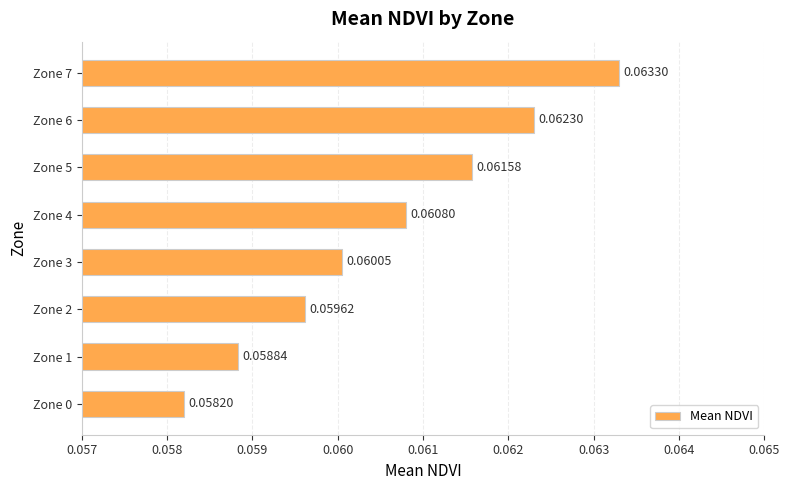

Between Zone 2 and Zone 6, which is larger?

Zone 6